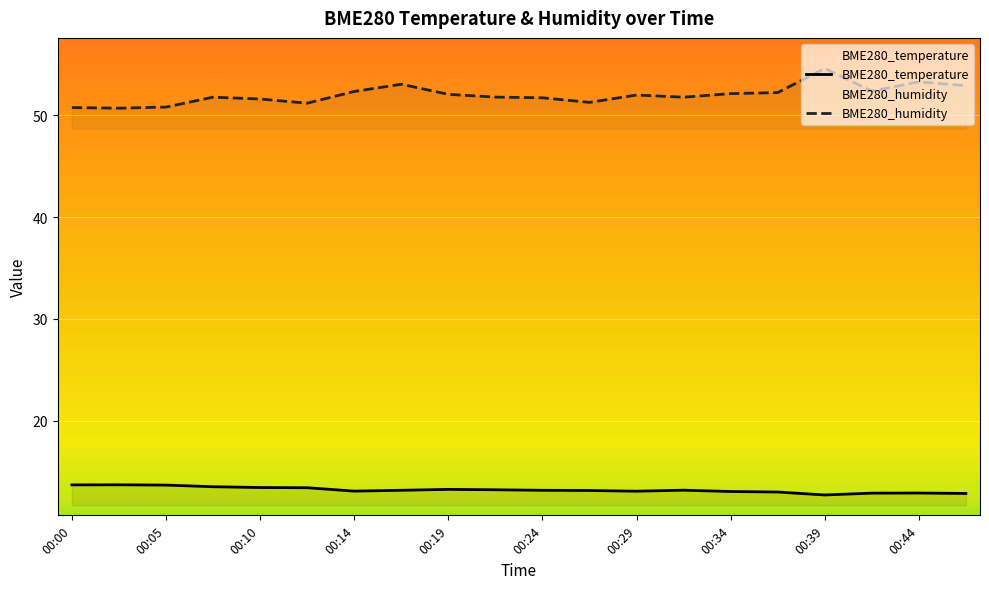

Which has a higher value, 00:41 or 00:00?

00:00